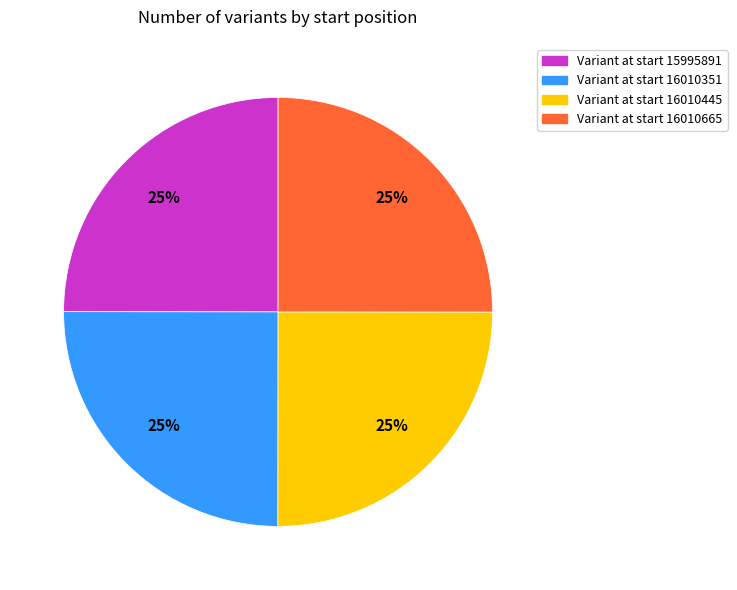

How many segments does this pie chart have?

4